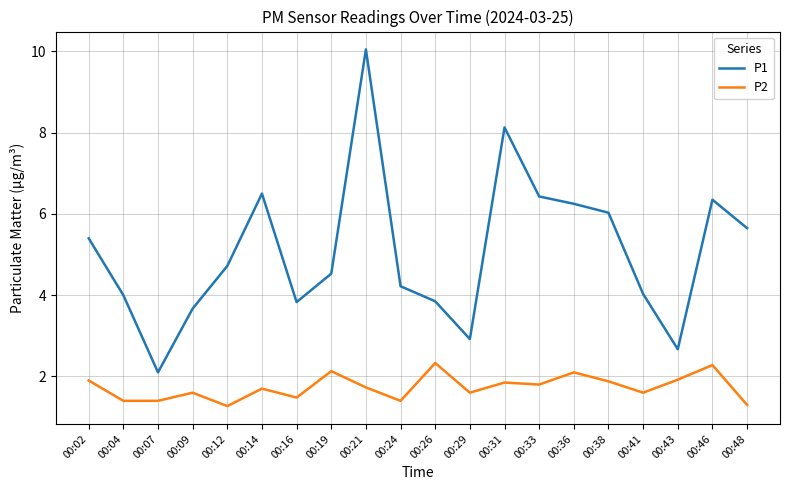

Count the number of data series in this chart.

2